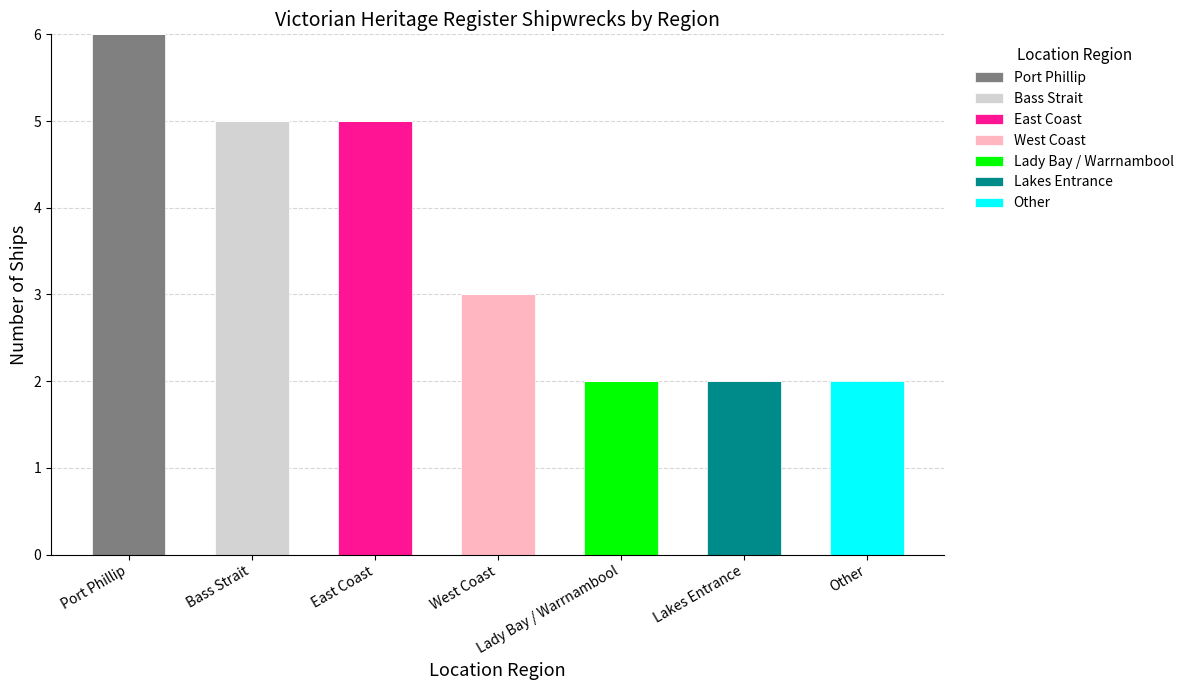

What is the total value across all series at West Coast?

3